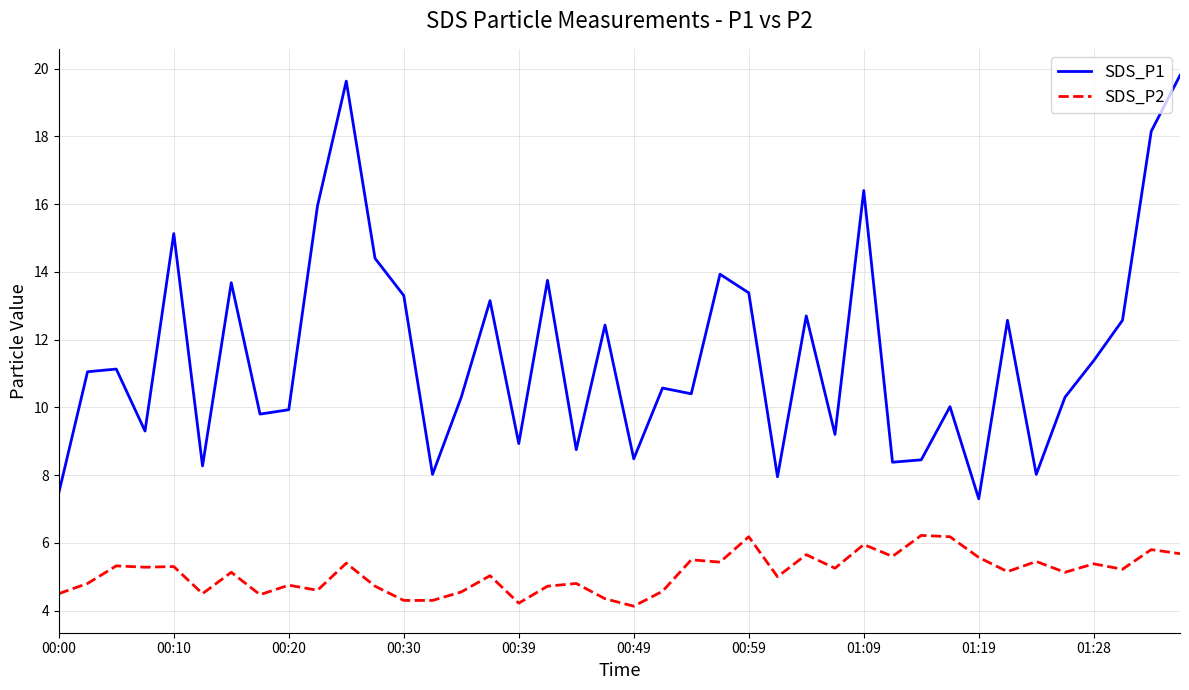

True or false: SDS_P2 and SDS_P1 cross at least once.

False